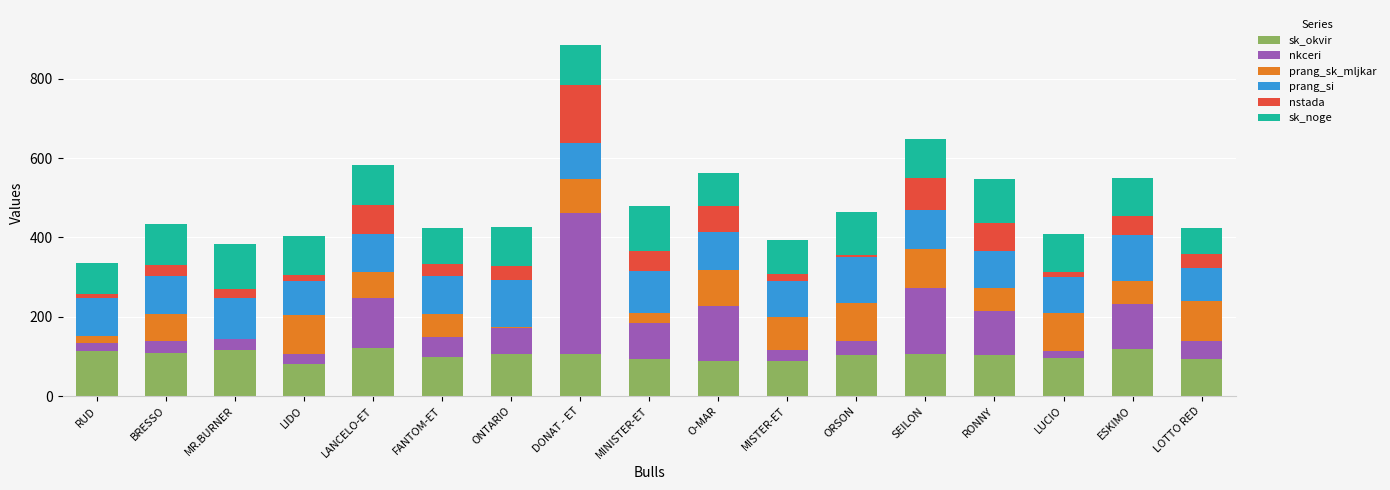

The value of sk_okvir at LIDO is 82.0. True or false?

True